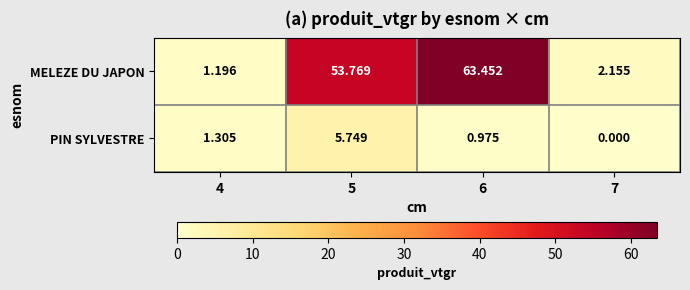

Which series changed the most between 5 and 6?

MELEZE DU JAPON